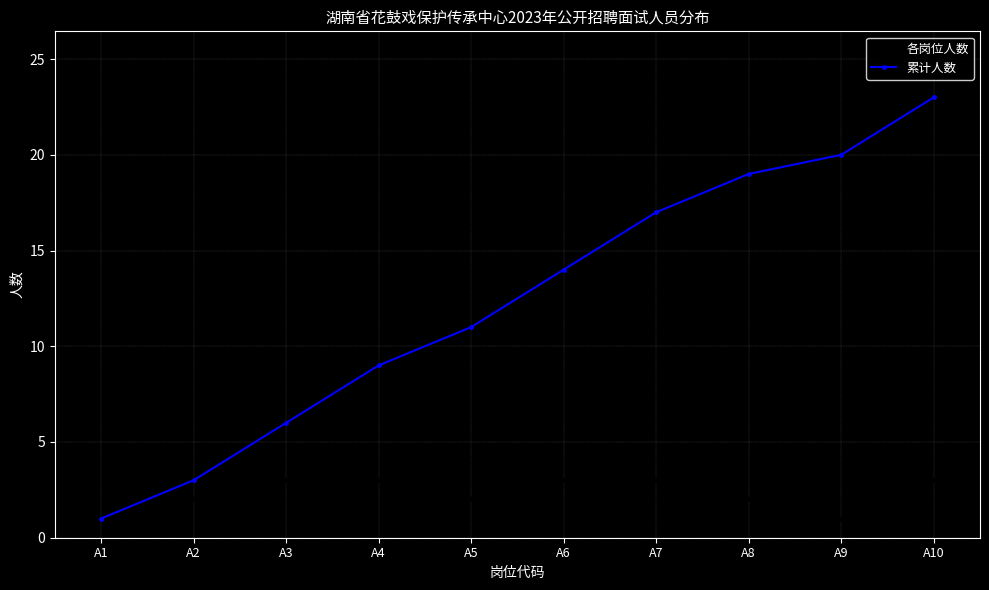

Which series has the widest spread of values?

累计人数